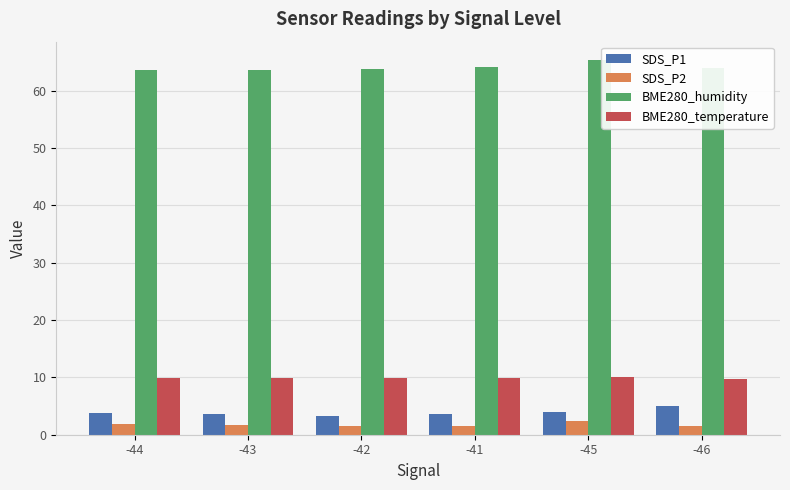

What is the minimum value for SDS_P1?

3.3